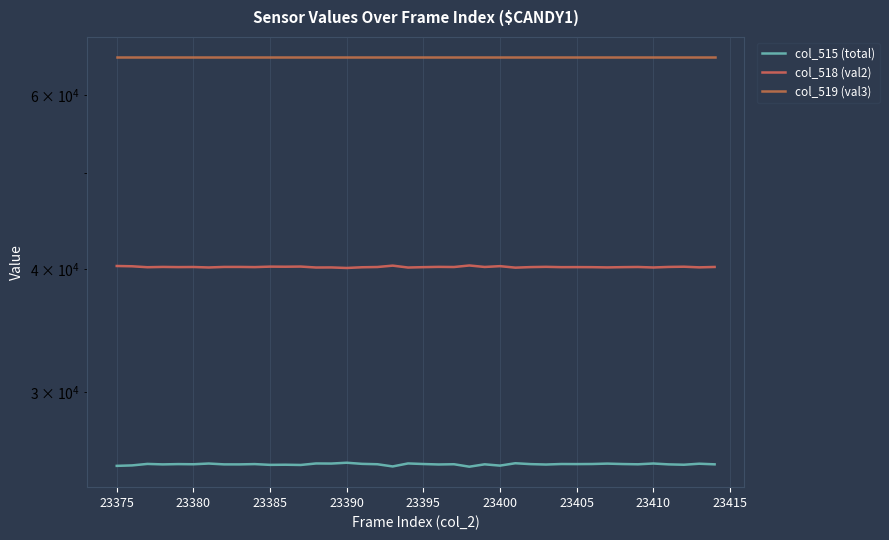

True or false: col_519 (val3) and col_518 (val2) cross at least once.

False